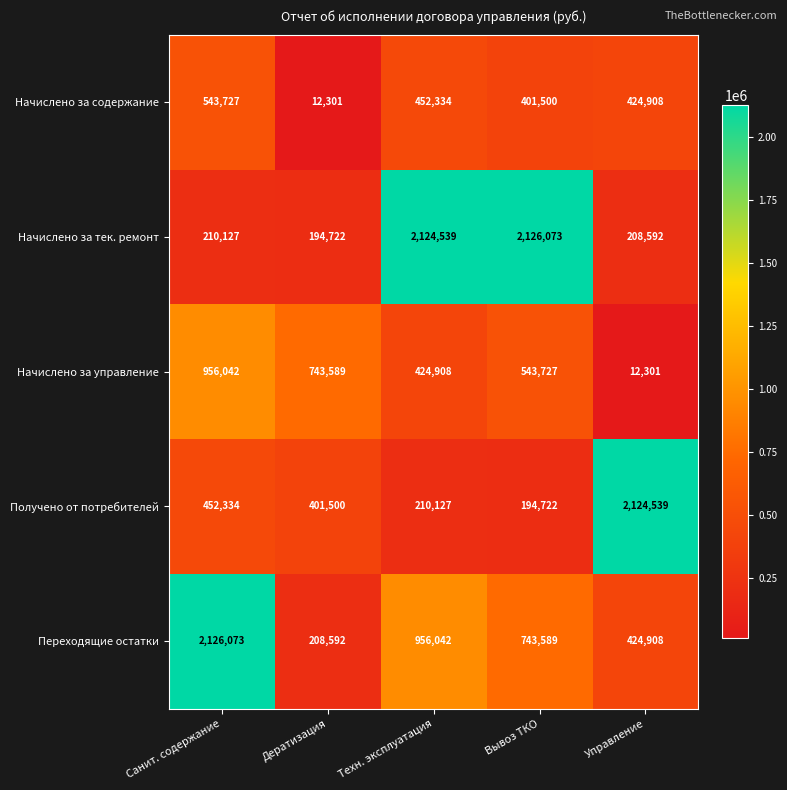

List the labels in order of Получено от потребителей value, smallest first.

Вывоз ТКО, Техн. эксплуатация, Дератизация, Санит. содержание, Управление